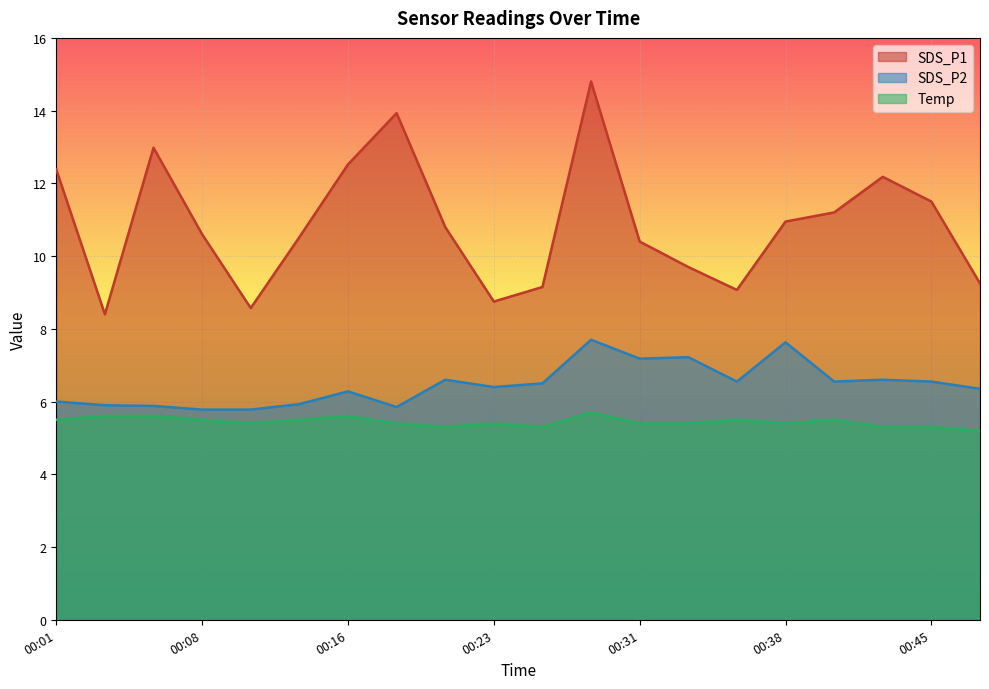

How many distinct data groups are displayed?

3